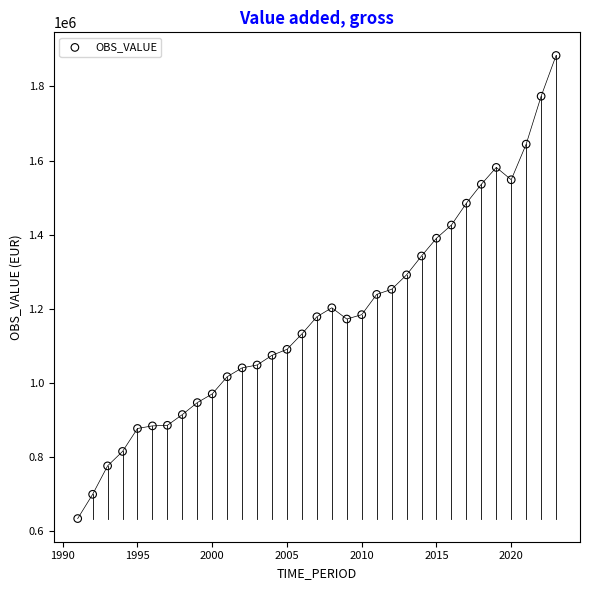

What is the range of Y values (max minus min)?

1249088.3